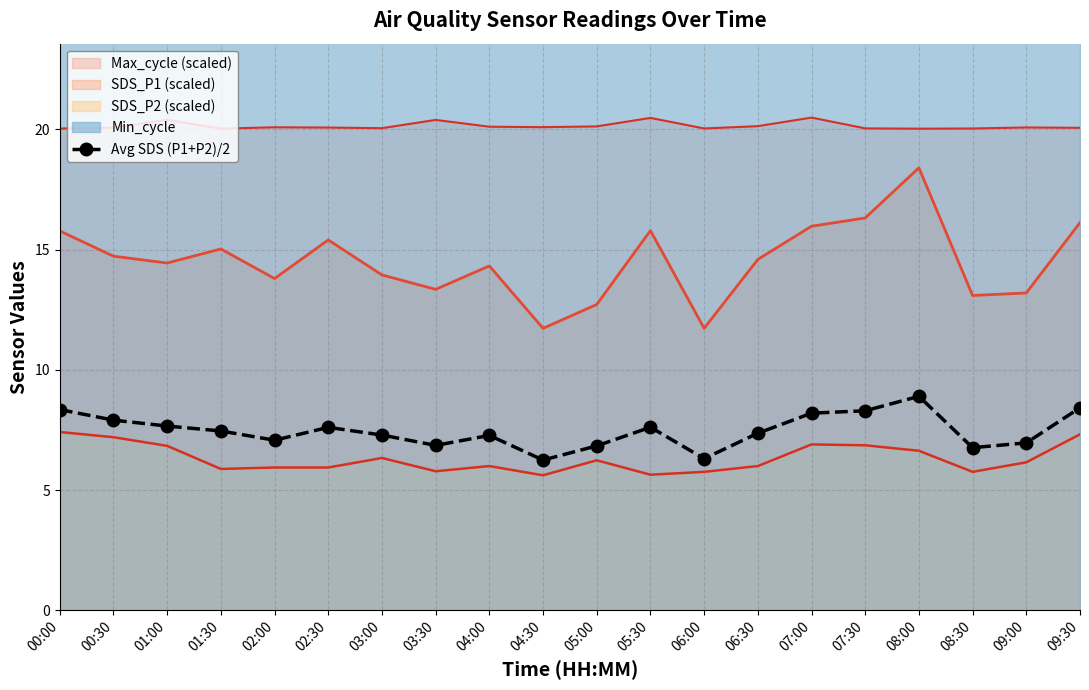

What is the minimum value shown in the chart?

6.2